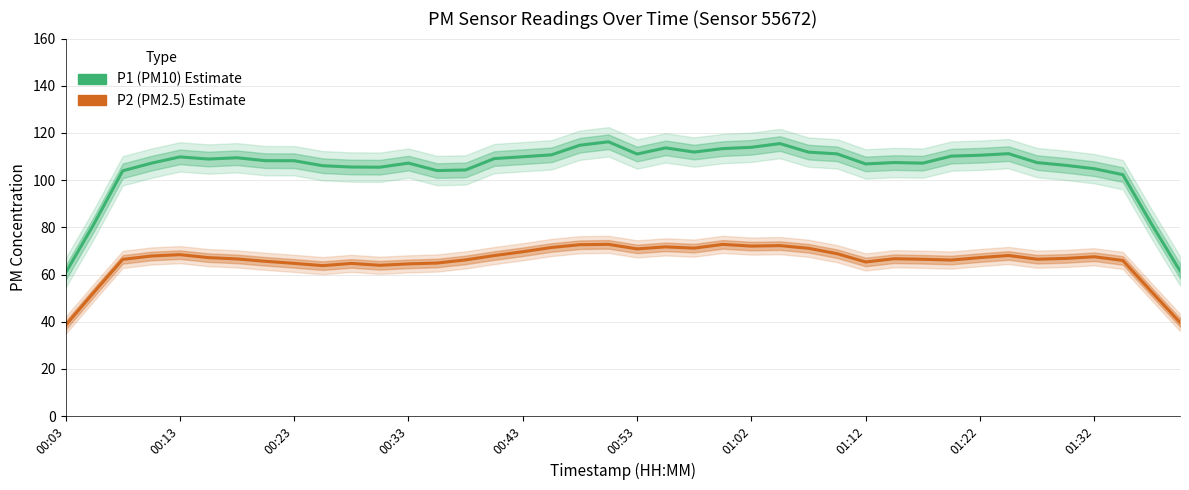

How many values in the P2 (PM2.5) Estimate series exceed 66?

27